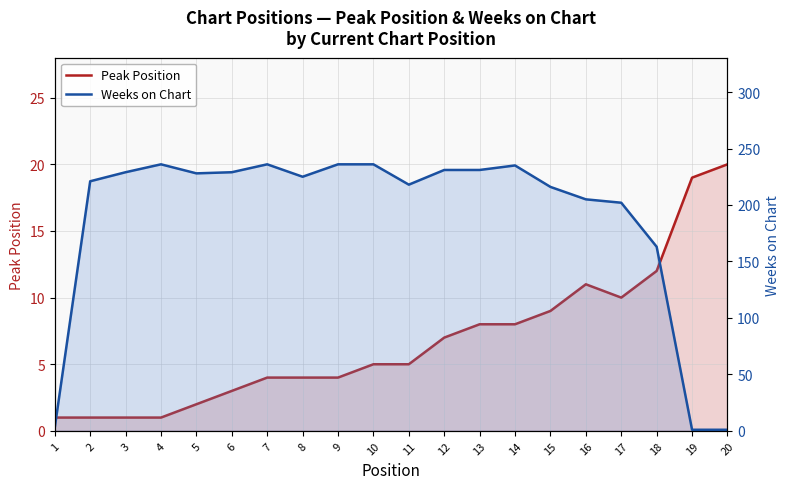

Which category has the lowest value across all series?

1